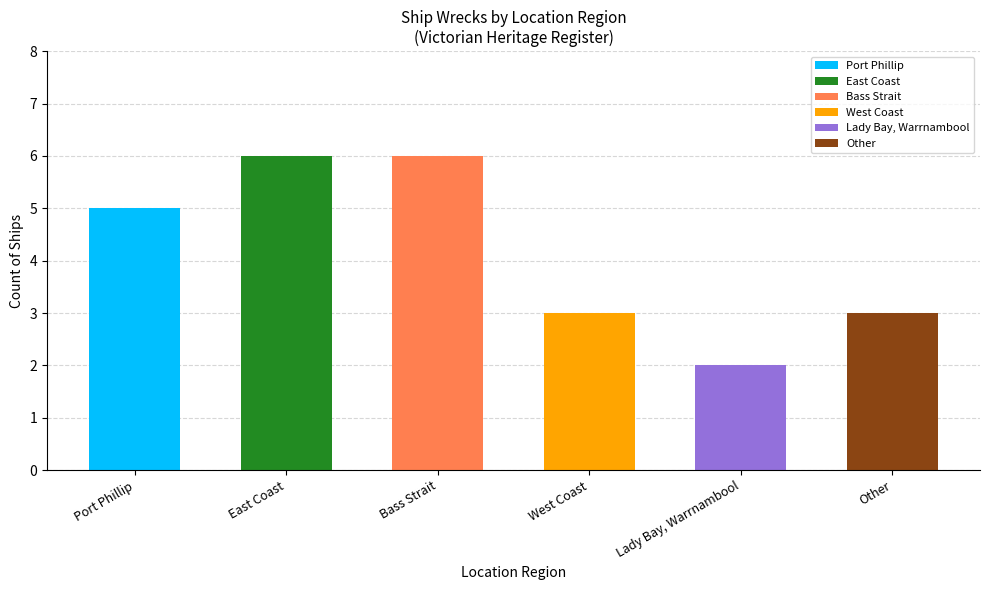

What is the value of the 4th bar from the left?

3